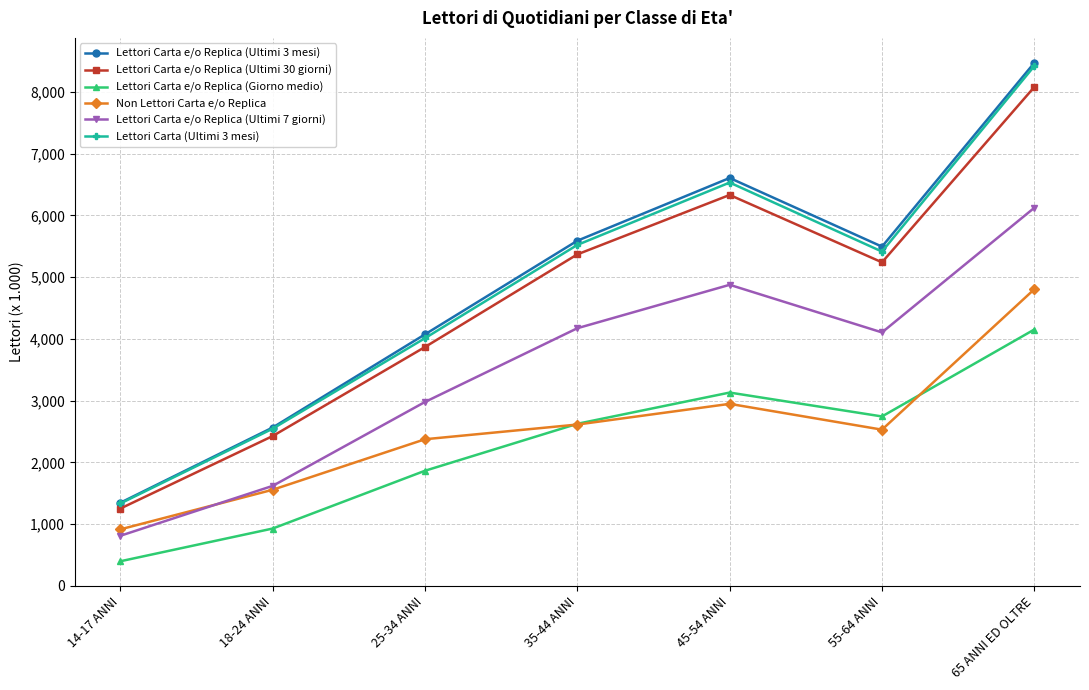

What position from the right is 55-64 ANNI?

2